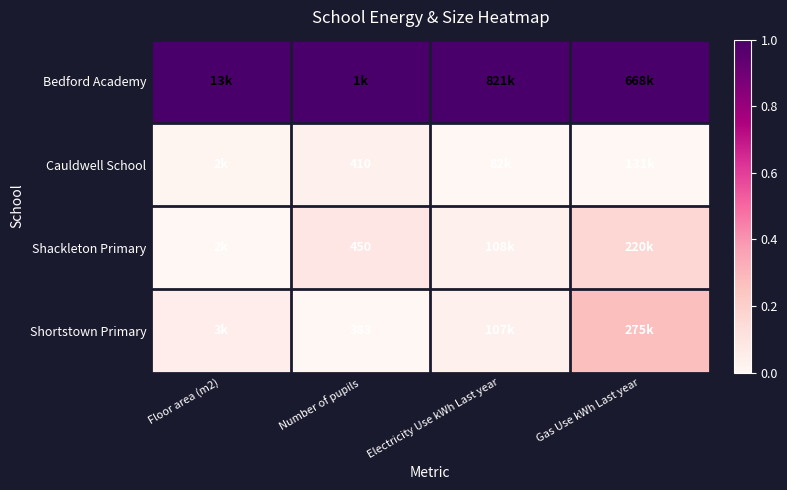

Which series has the largest total across all categories?

Bedford Academy